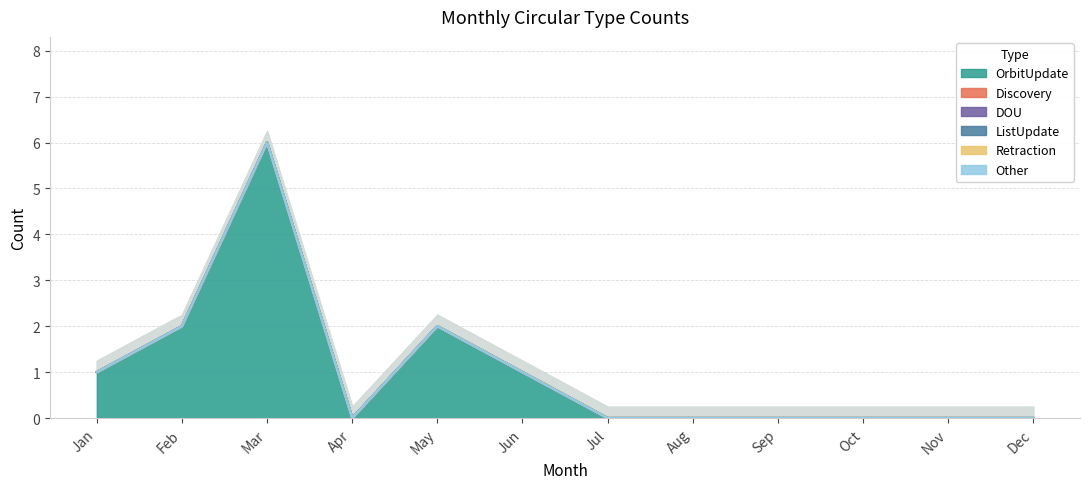

True or false: DOU and Other intersect in this chart.

False